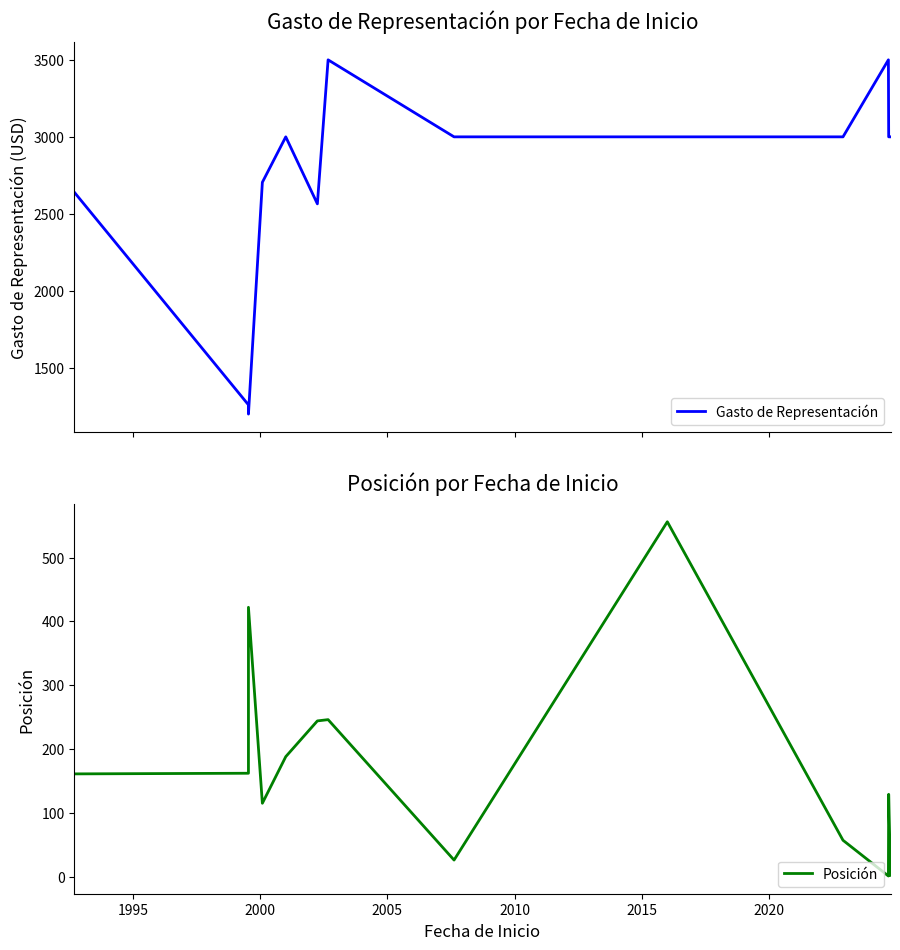

What is the sum of all Gasto de Representación values?

35370